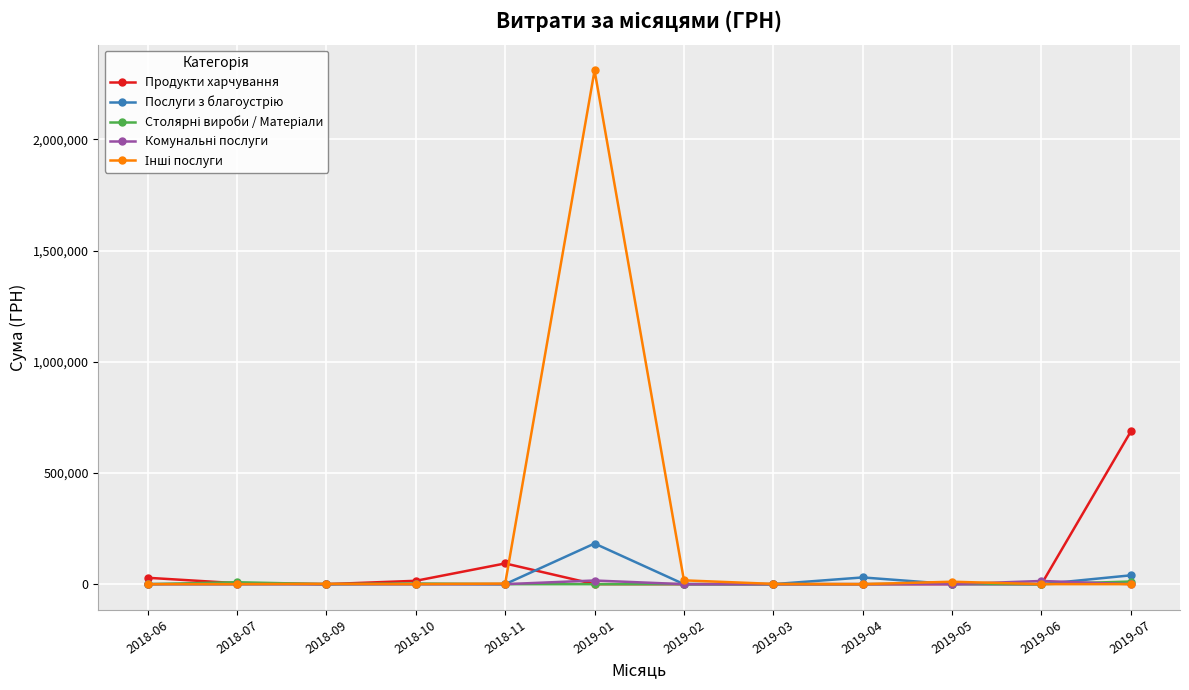

What is the difference between the highest and lowest values at 2019-03?

1168.8